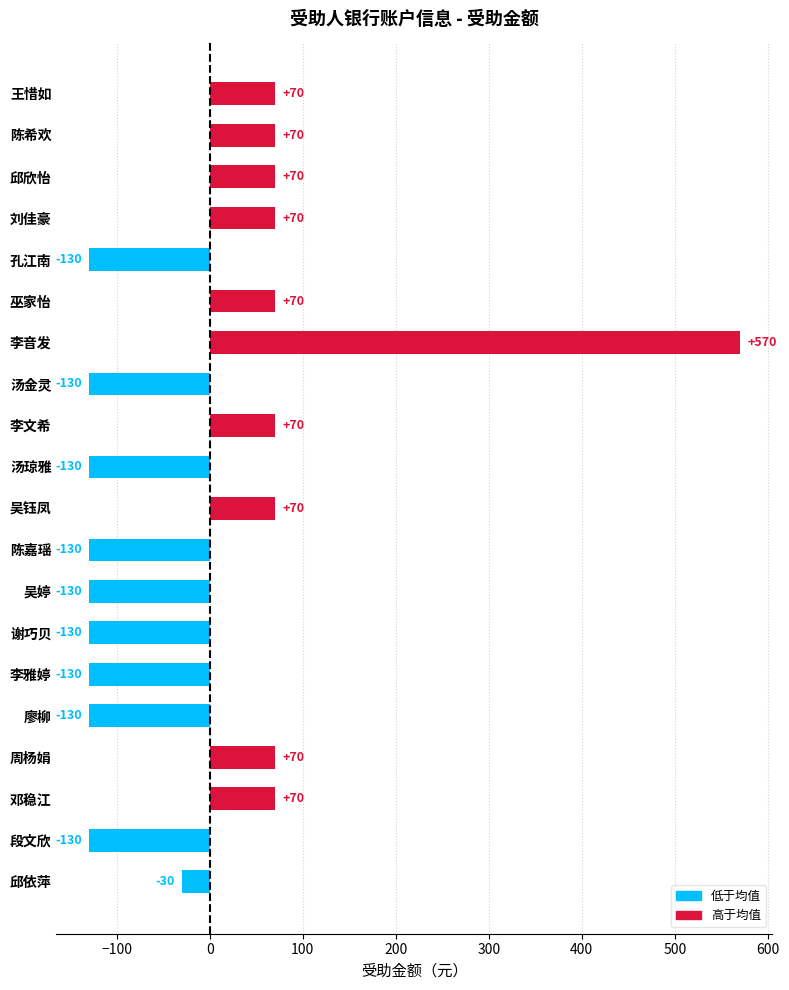

Between 吴婷 and 巫家怡, which is larger?

巫家怡